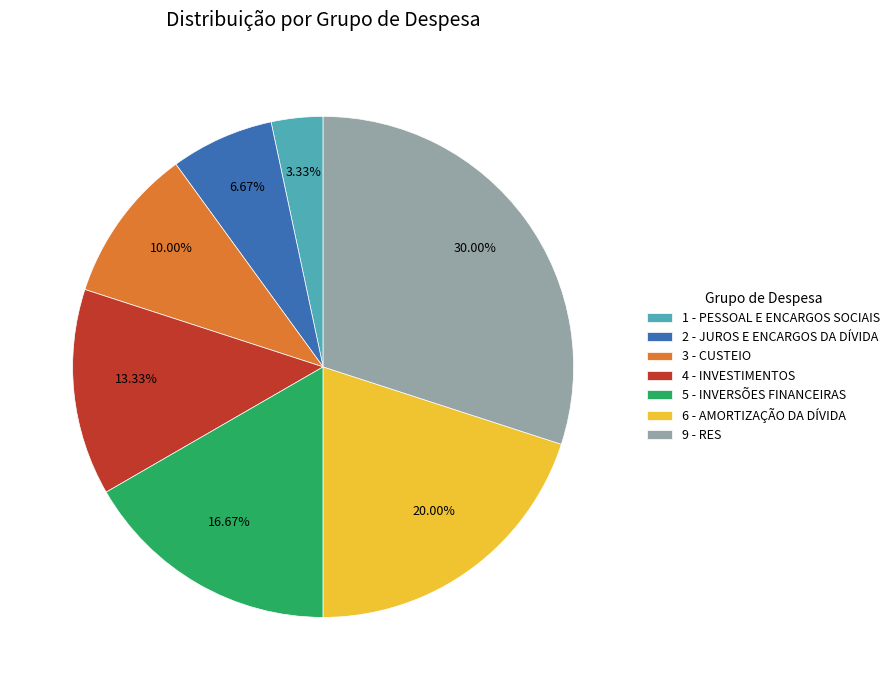

True or false: 6 - AMORTIZAÇÃO DA DÍVIDA accounts for 10% of the total.

False